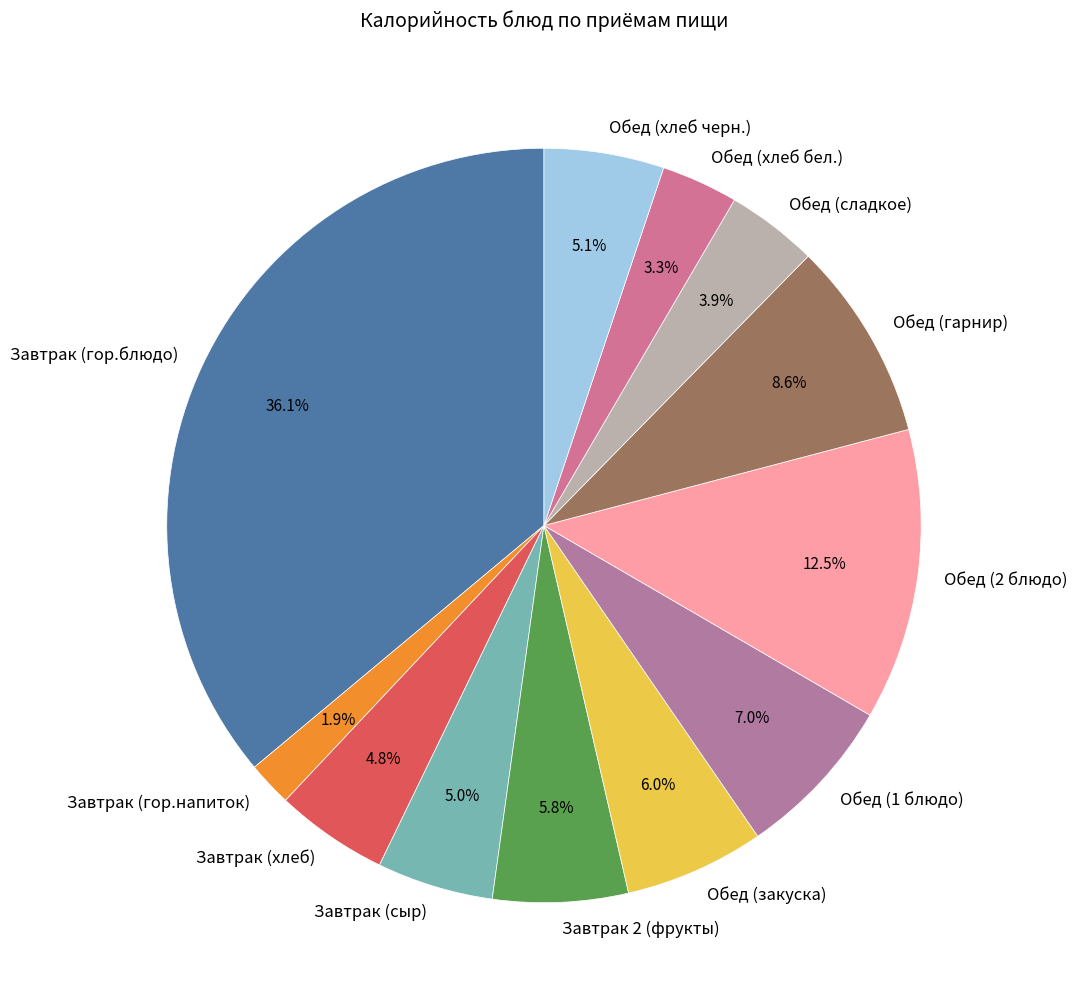

What is the largest slice in the pie chart?

Завтрак (гор.блюдо)